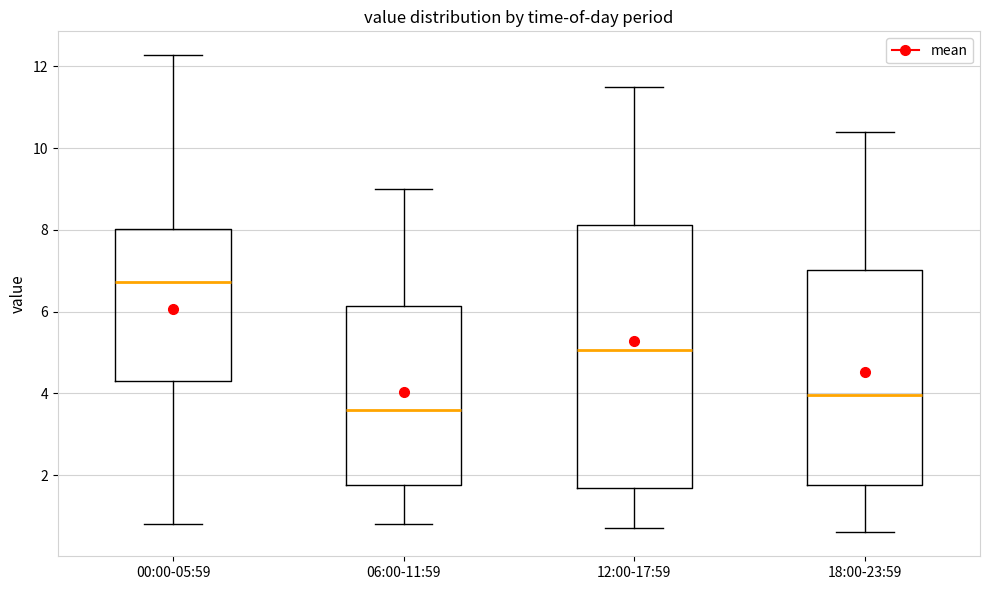

Which box's median line is the highest?

00:00-05:59